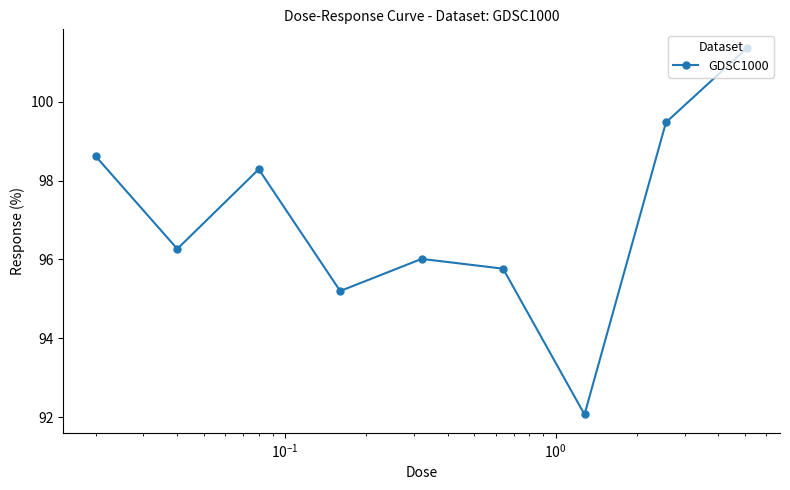

What is the value of the 4th point from the left?

95.2